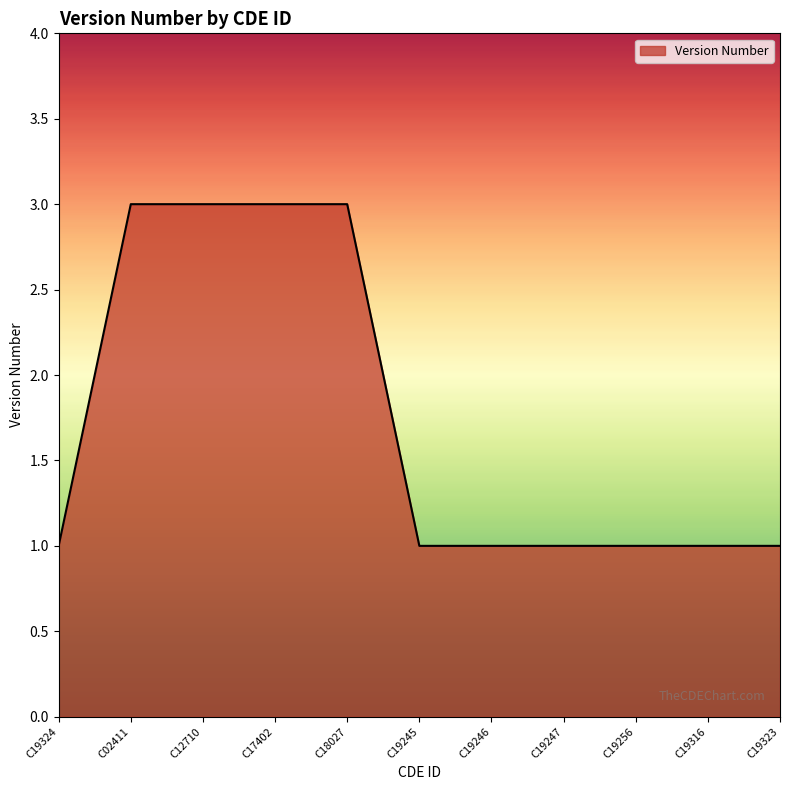

What is the maximum value shown in the chart?

3